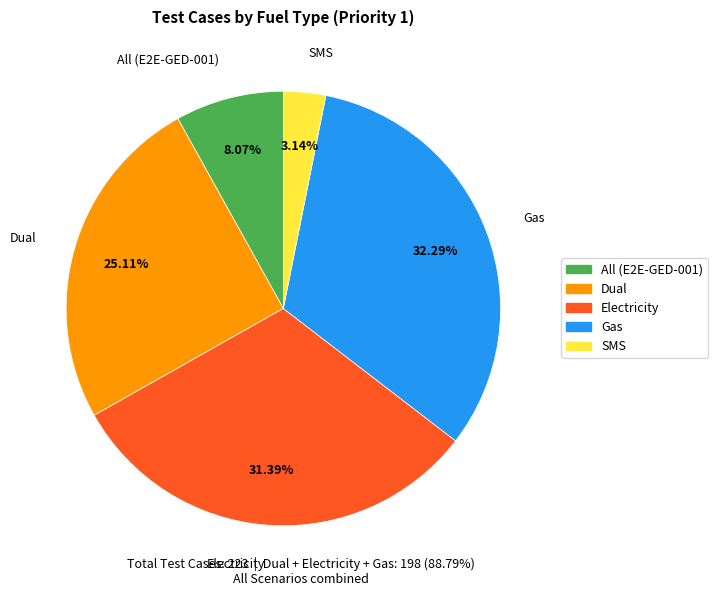

Which category has the biggest portion of the pie?

Gas